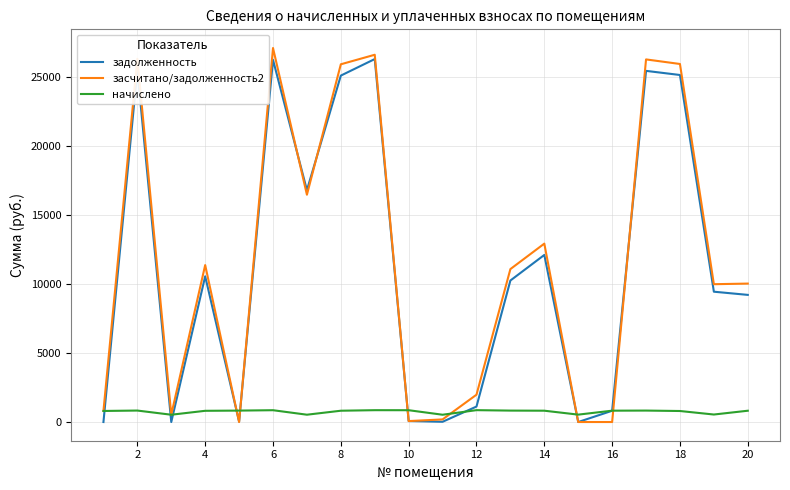

Which series has the widest spread of values?

засчитано/задолженность2